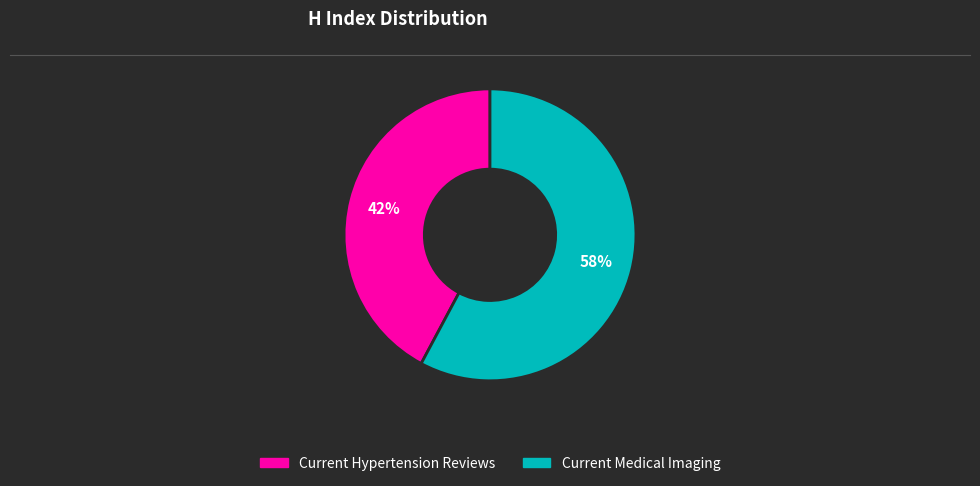

Does any single category account for the majority?

Yes